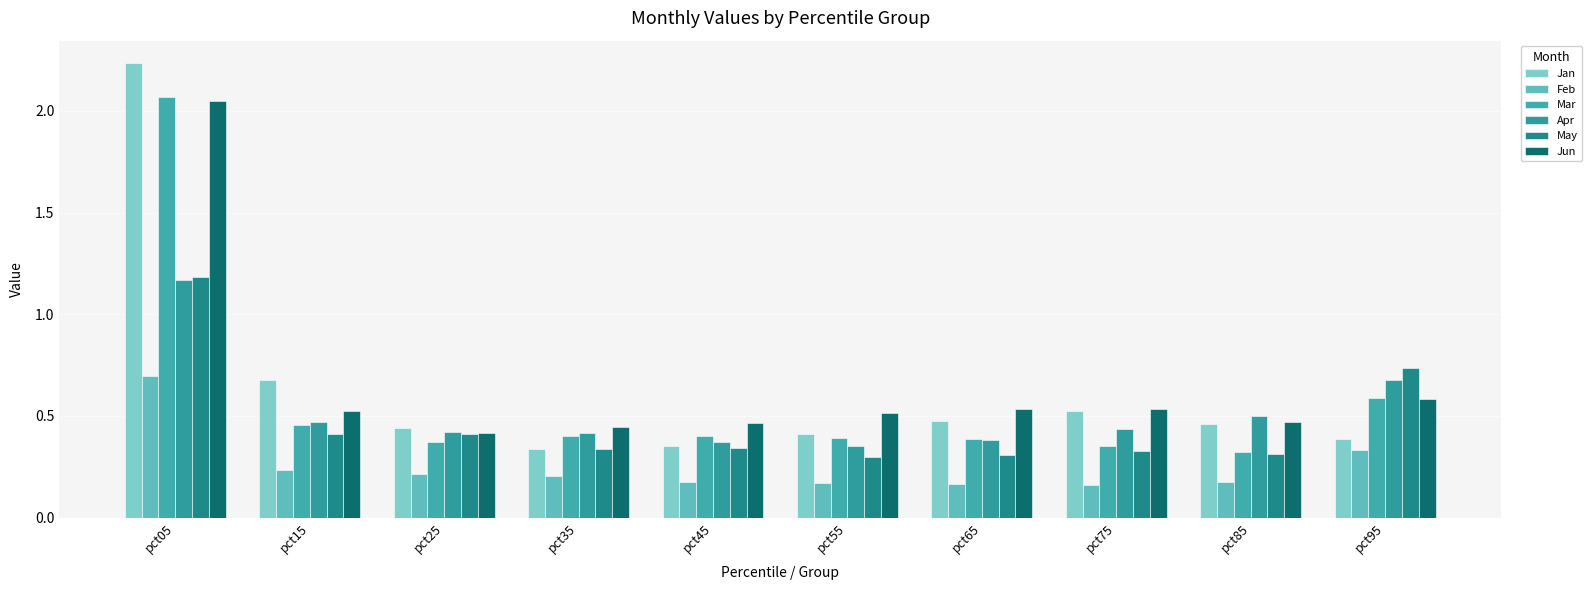

Which has a higher value, pct95 or pct85?

pct85